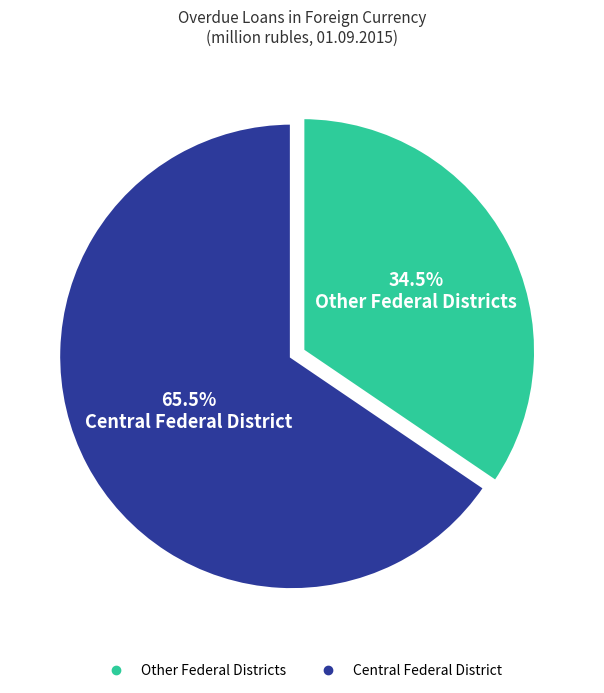

Is there any slice that represents more than half of the pie?

Yes